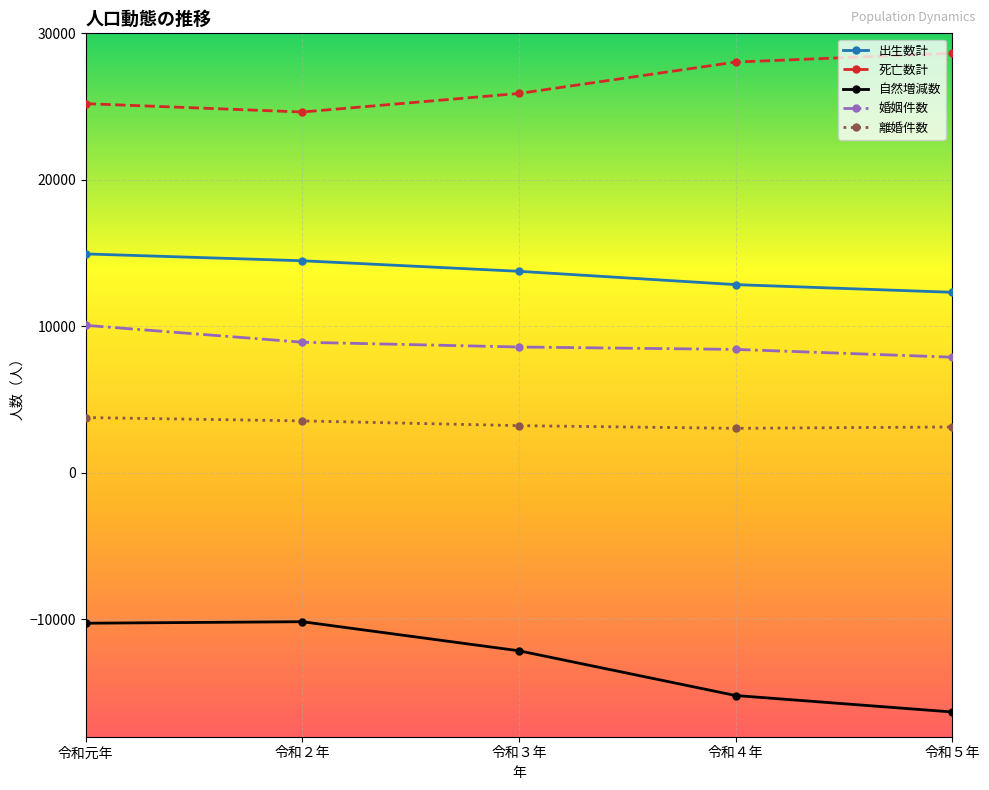

What position from the right is 令和元年?

5